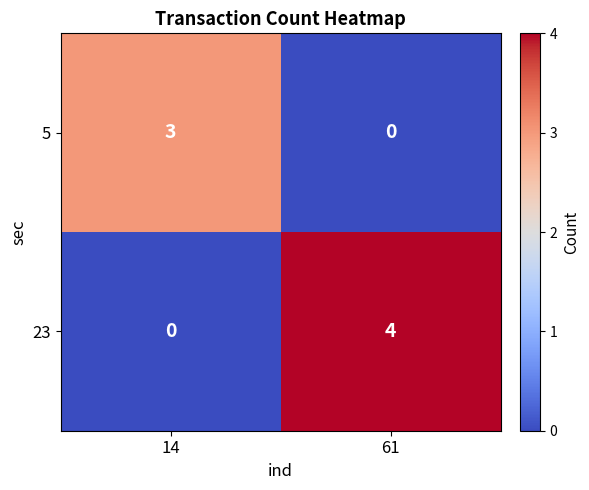

At how many categories does at least one series exceed 1?

2